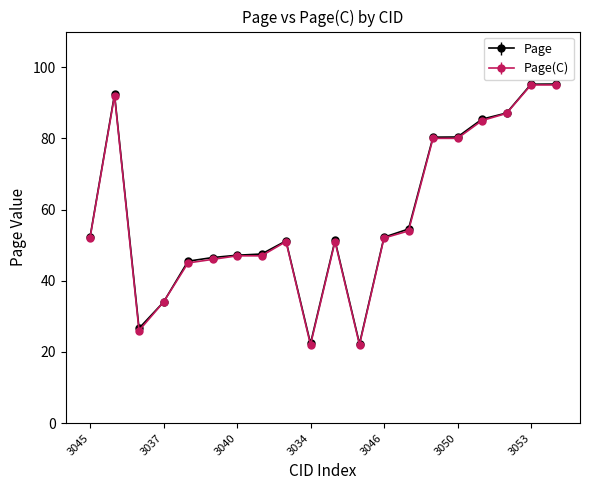

At how many categories does at least one series exceed 41?

16